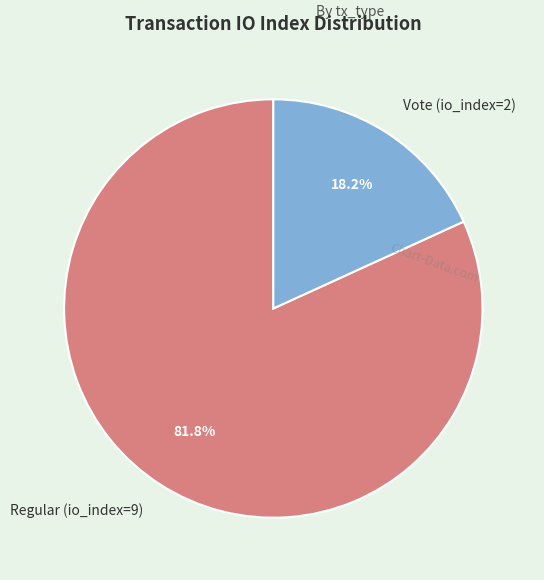

To the nearest percent, what is the average slice percentage?

50%